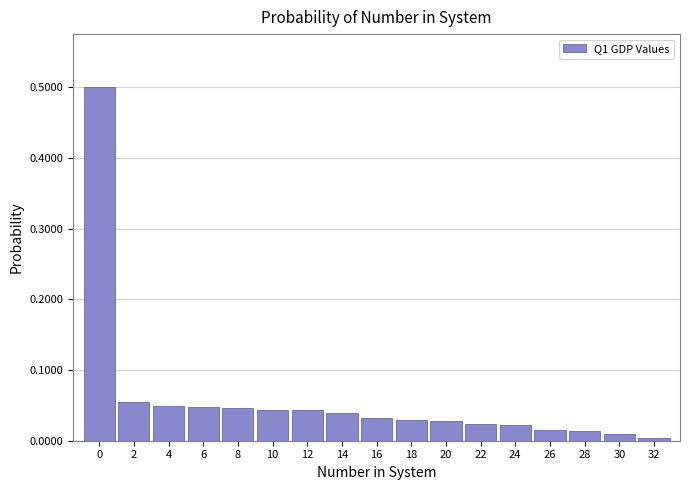

The value at 32 is 0.0. True or false?

True